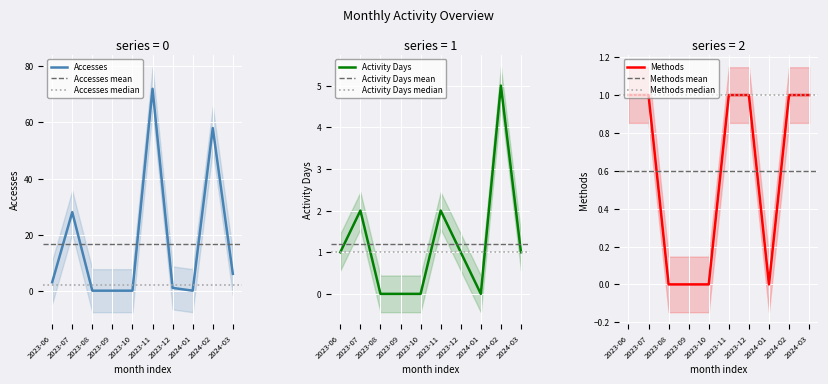

What are all the series names shown in the legend?

Accesses, Activity Days, Methods